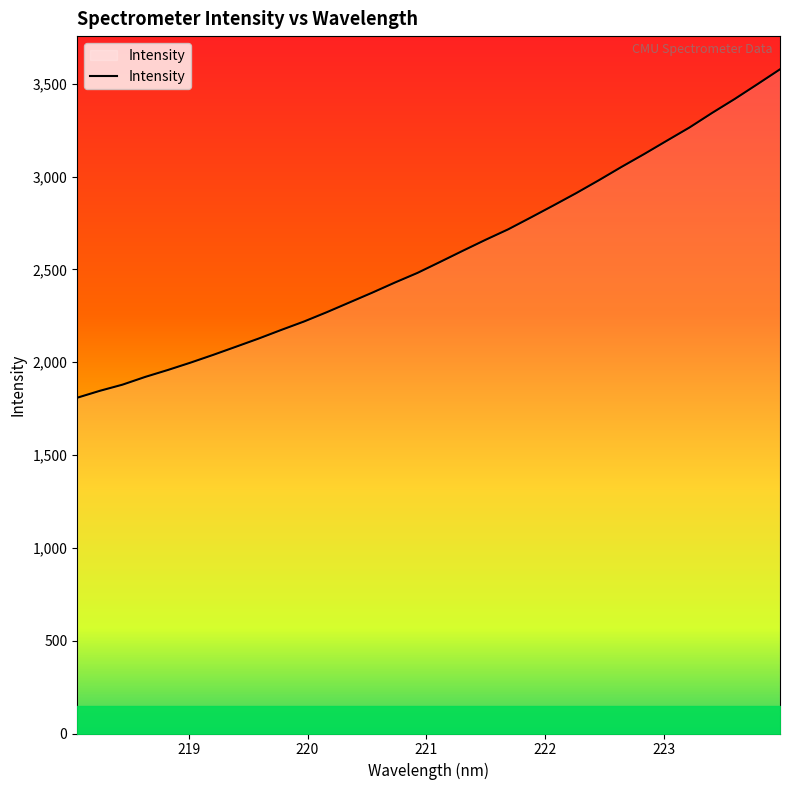

What is the difference between the maximum and minimum values?

1769.5